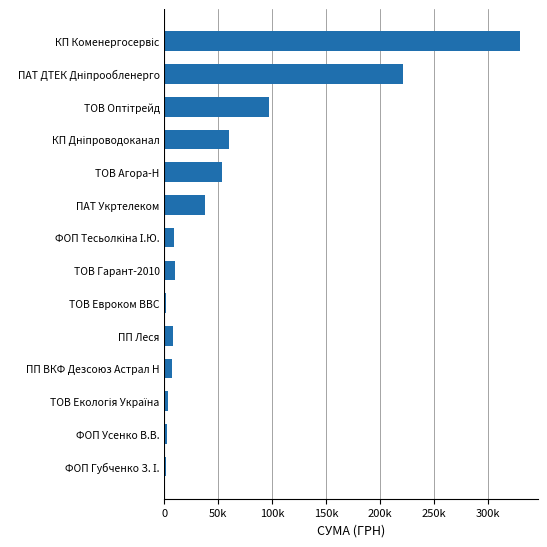

Are the bars horizontal?

Yes